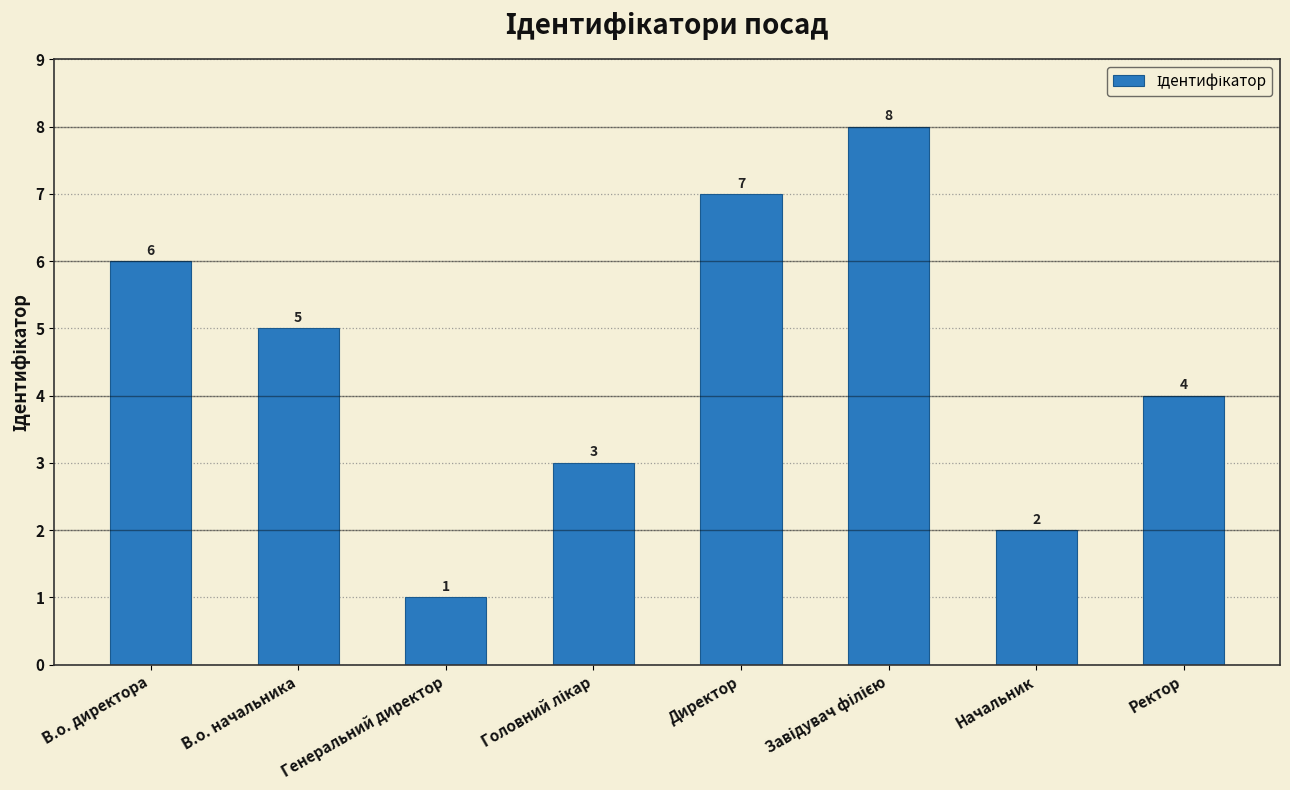

How many distinct data groups are displayed?

1